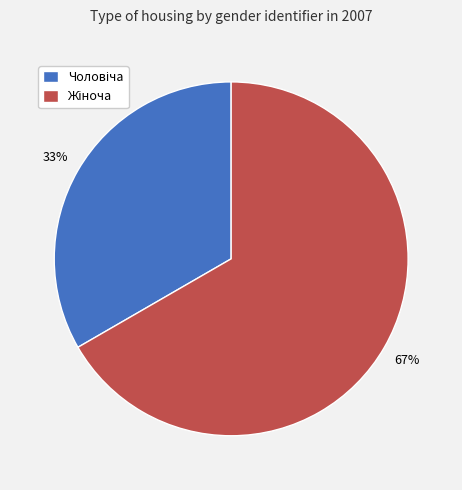

Is there a majority slice in this chart?

Yes